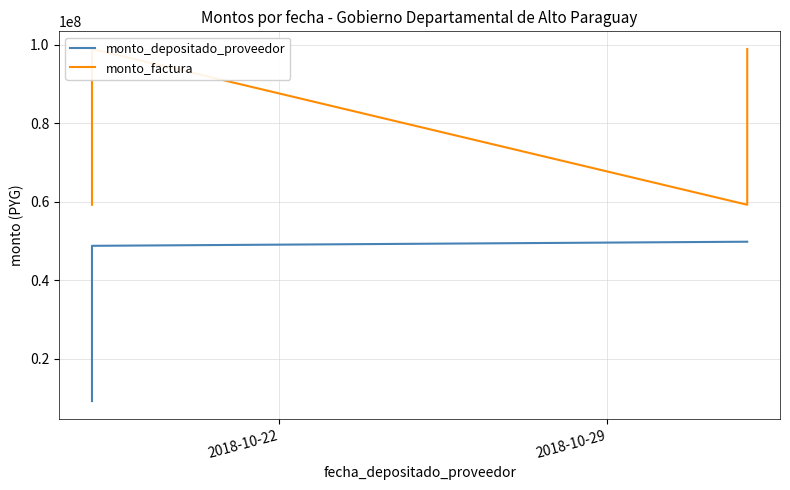

The value of monto_depositado_proveedor at 2 is 77280723. True or false?

False